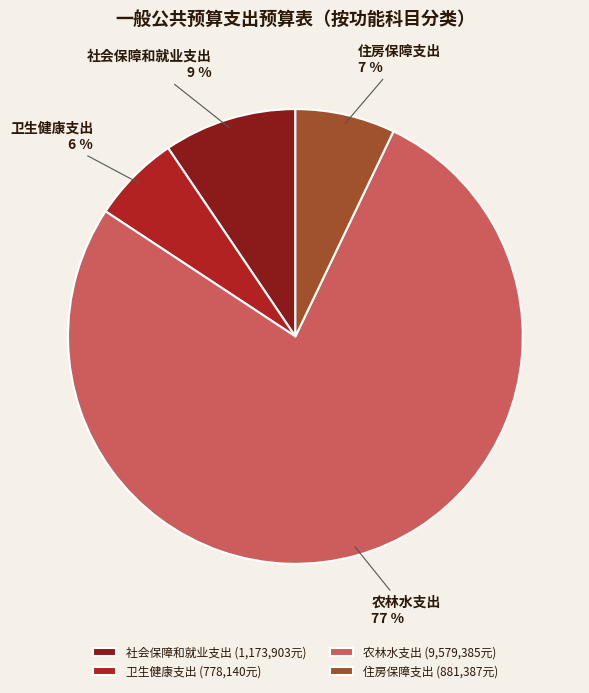

Combined, do 卫生健康支出 and 社会保障和就业支出 account for over 50%?

No